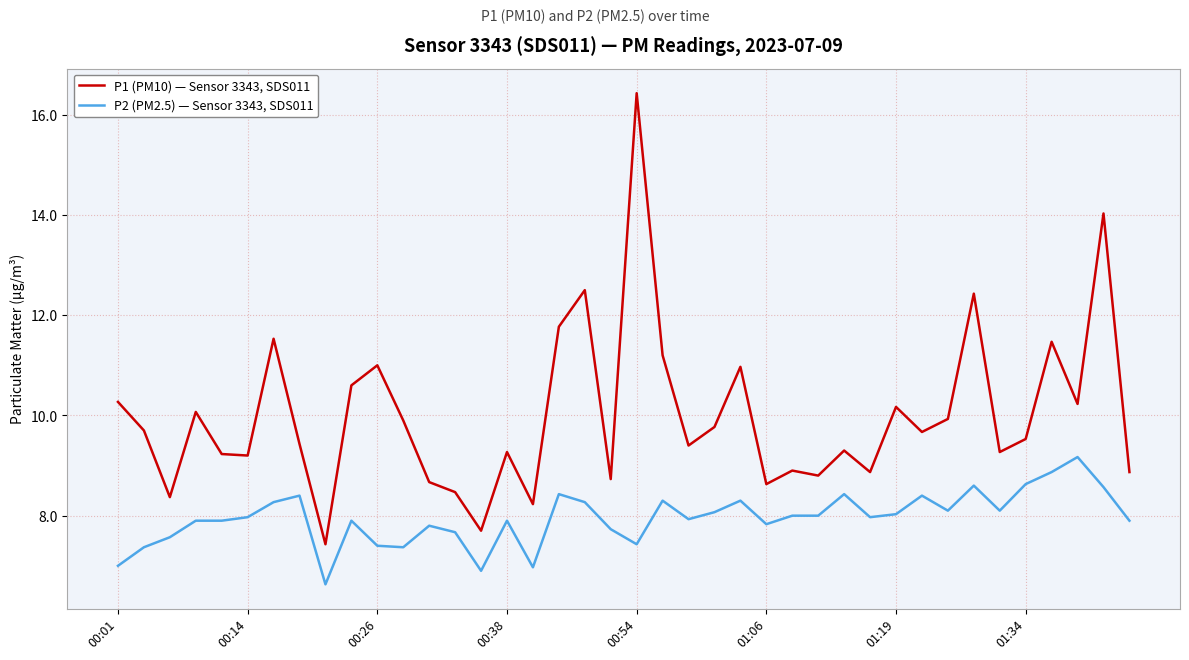

What is the difference between the maximum and minimum values in the P1 (PM10) — Sensor 3343, SDS011 series?

9.0